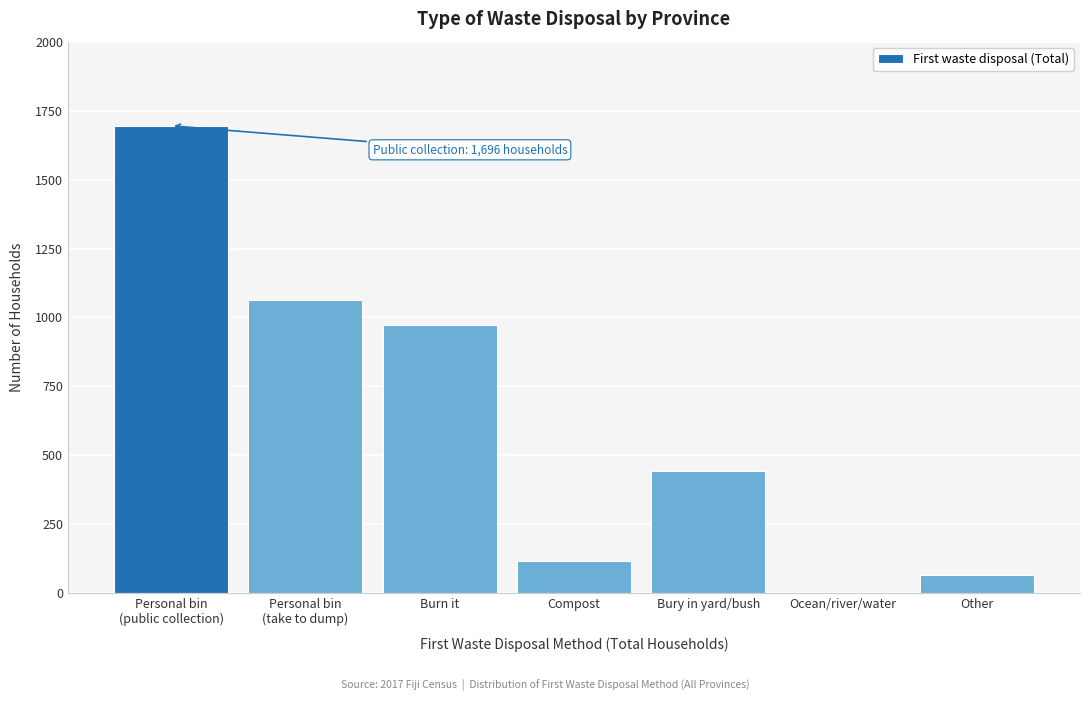

What is the greatest value displayed?

1696